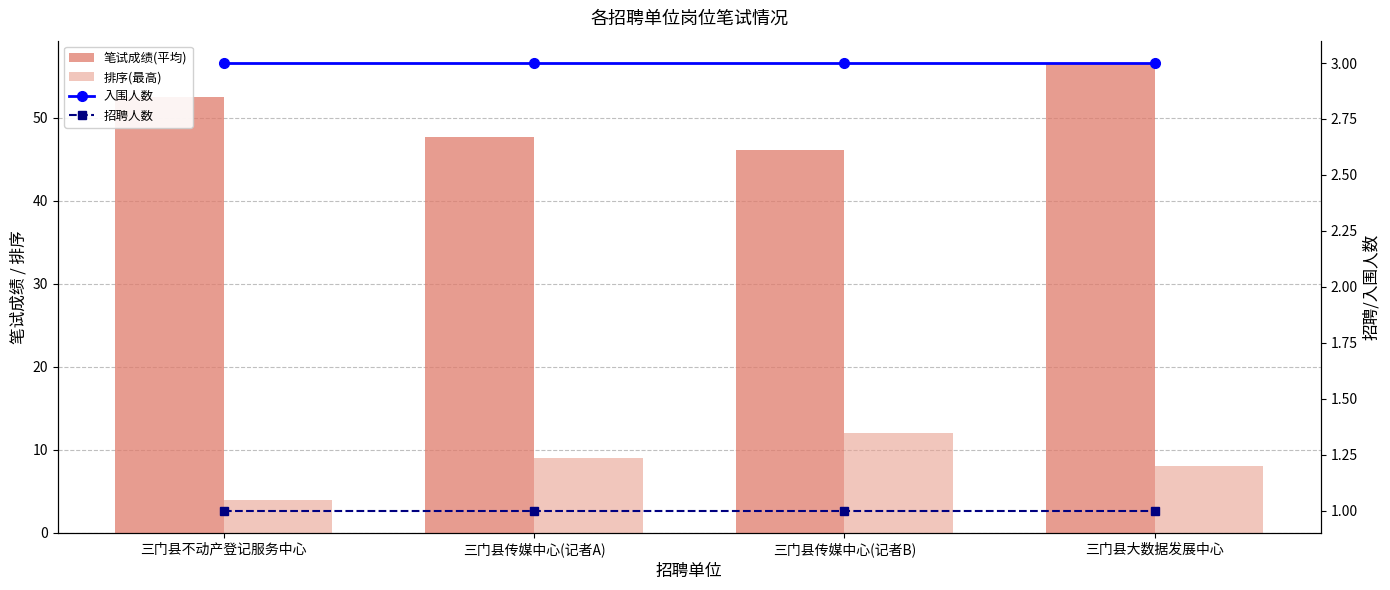

Is the value of 入围人数 at 三门县不动产登记服务中心 greater than the value of 招聘人数 at 三门县不动产登记服务中心?

Yes